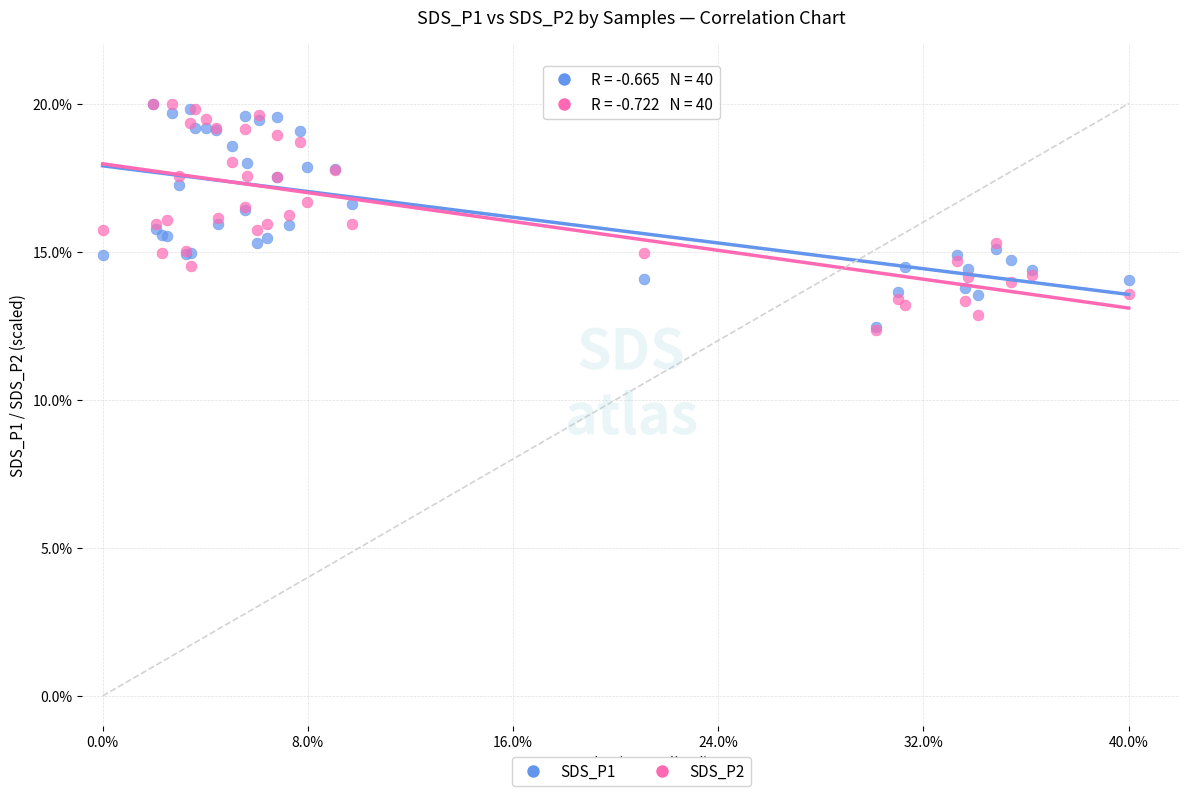

Which series has the largest Y range (max minus min)?

SDS_P2